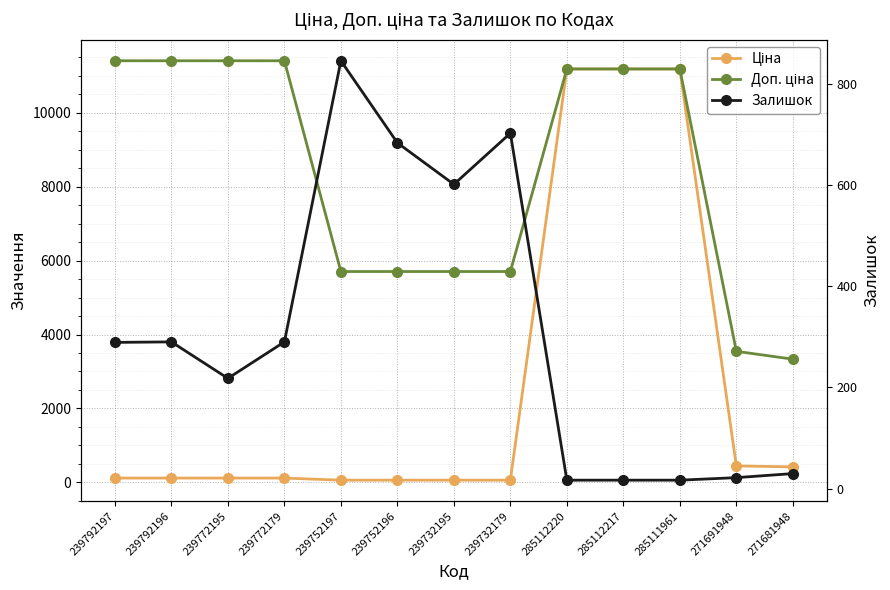

What value does the Ціна series have at 285111961?

11188.2